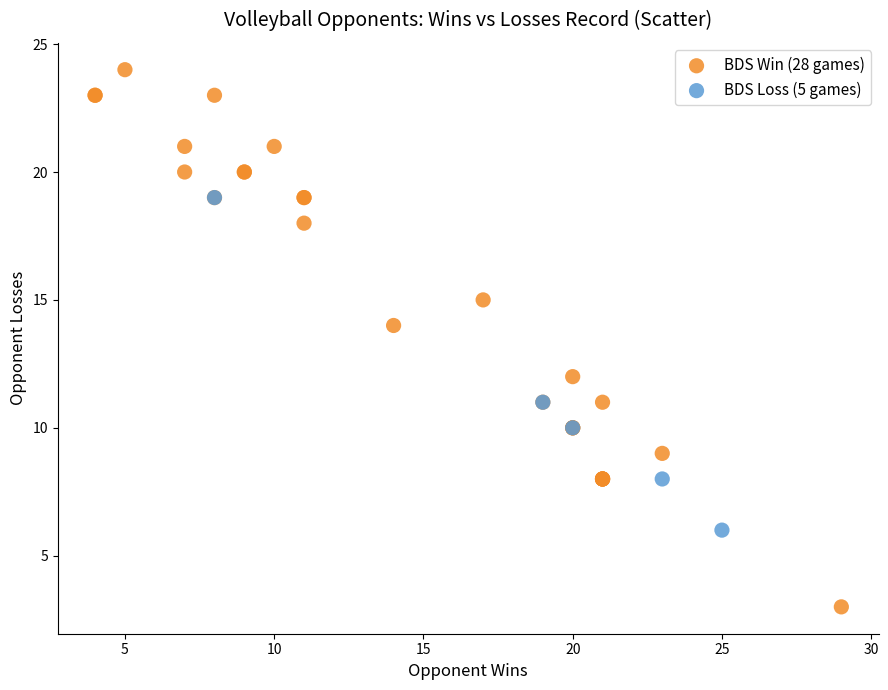

Which series reaches the minimum Y coordinate?

BDS Win (28 games)